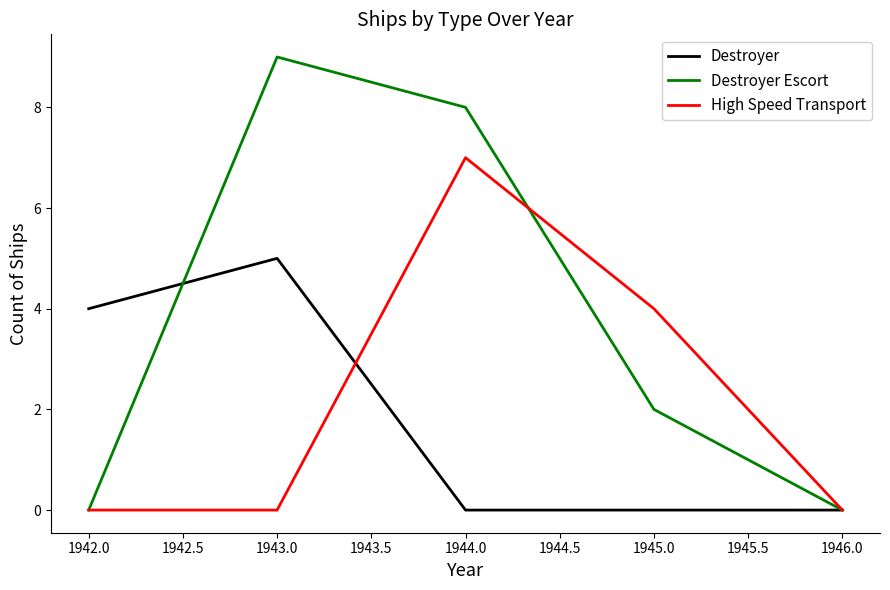

How many lines are shown in the chart?

3